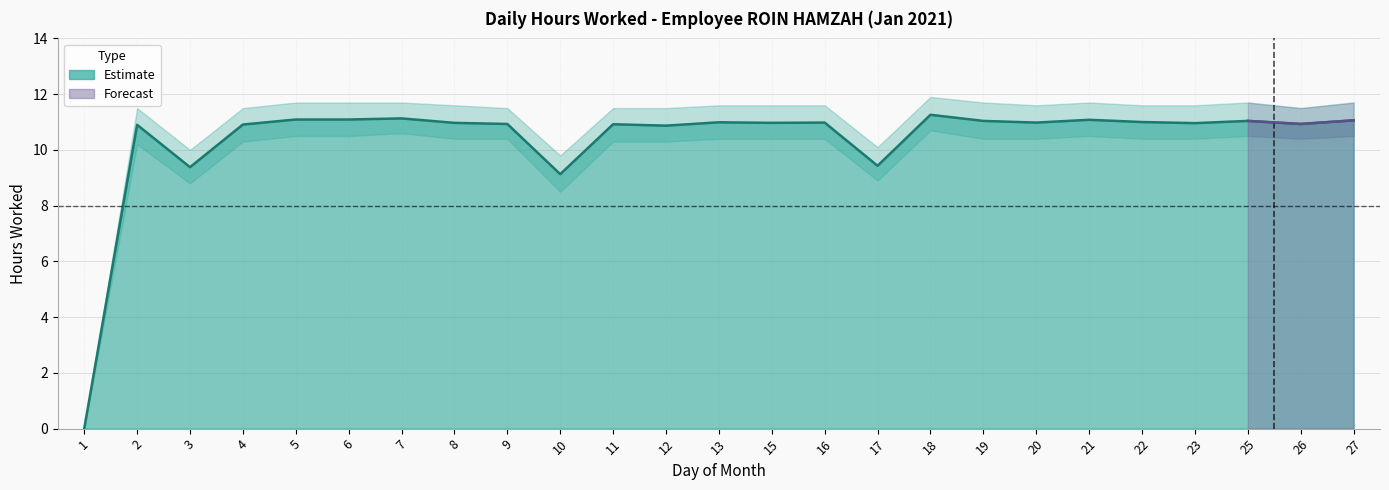

At which label is Hours Worked closest to 5?

10